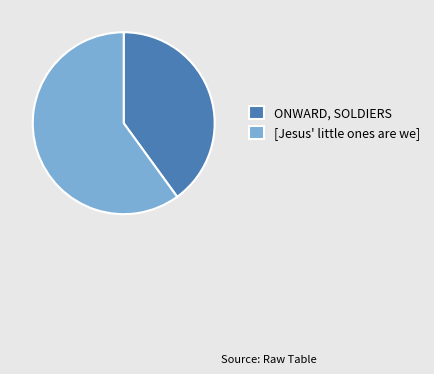

What is the smallest slice in the pie chart?

ONWARD, SOLDIERS